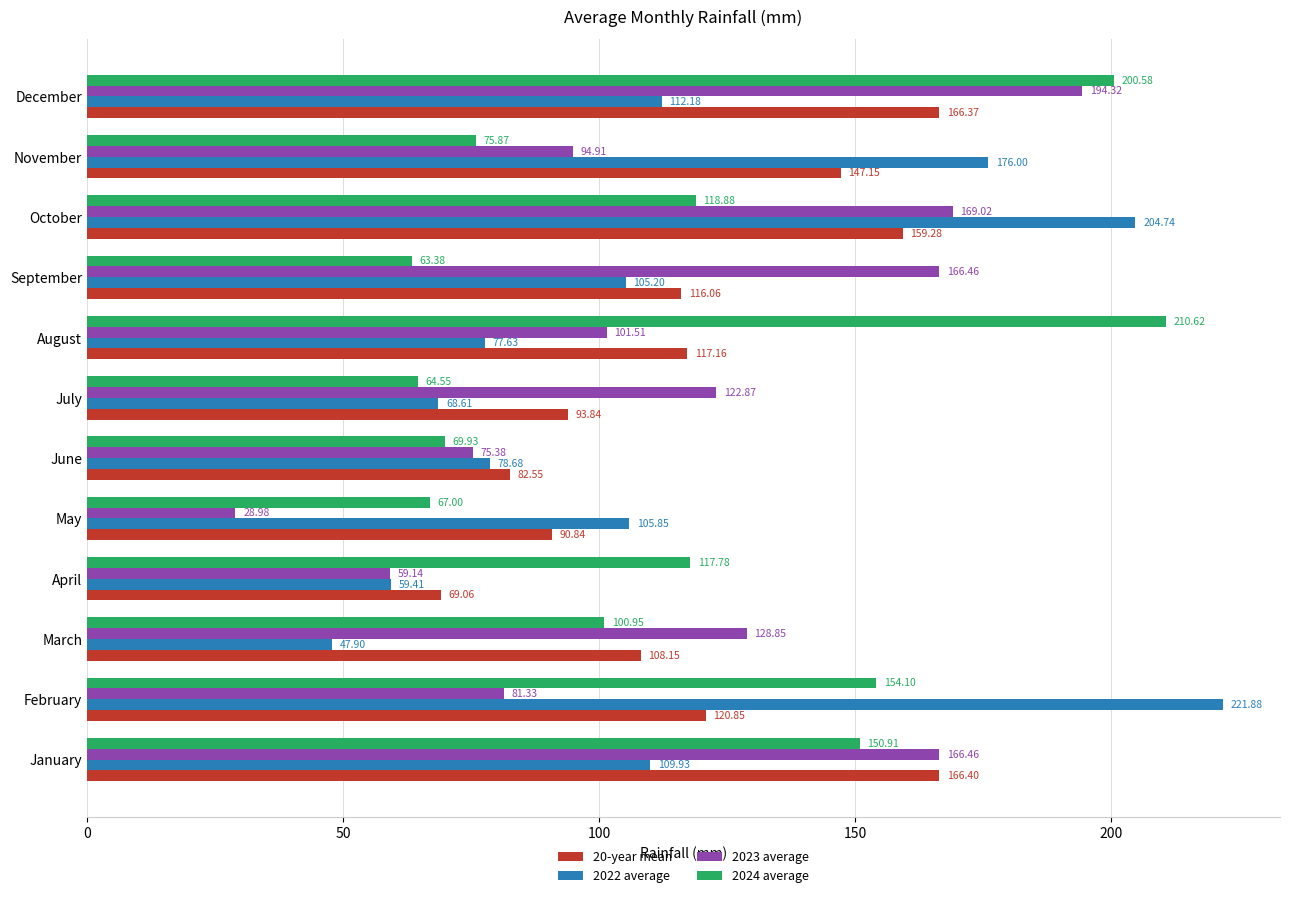

How many categories are shown in the chart?

12